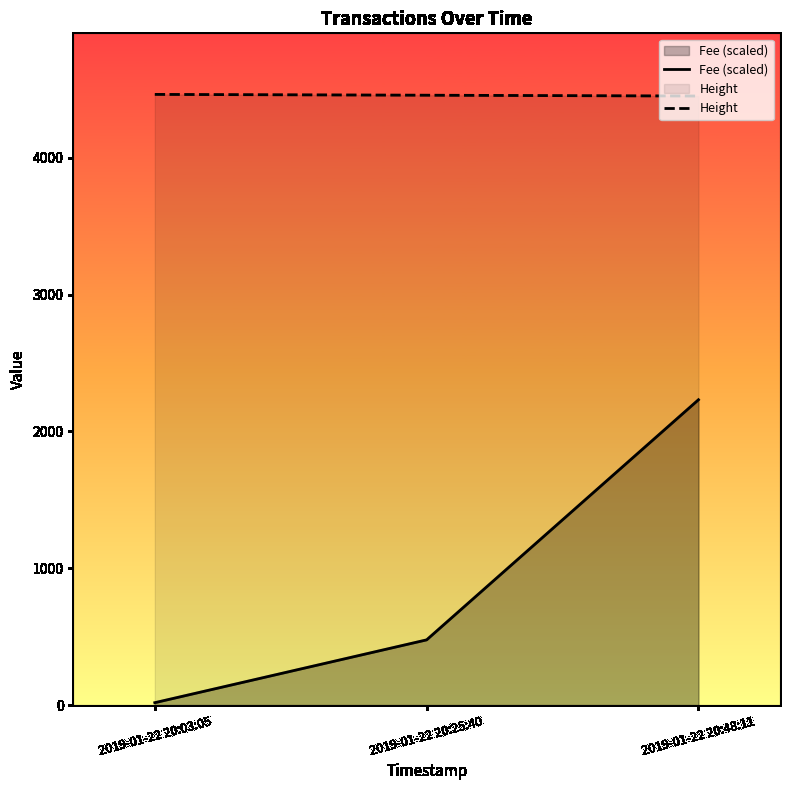

Rank the series by their maximum value, from highest to lowest.

Height, Fee (scaled)